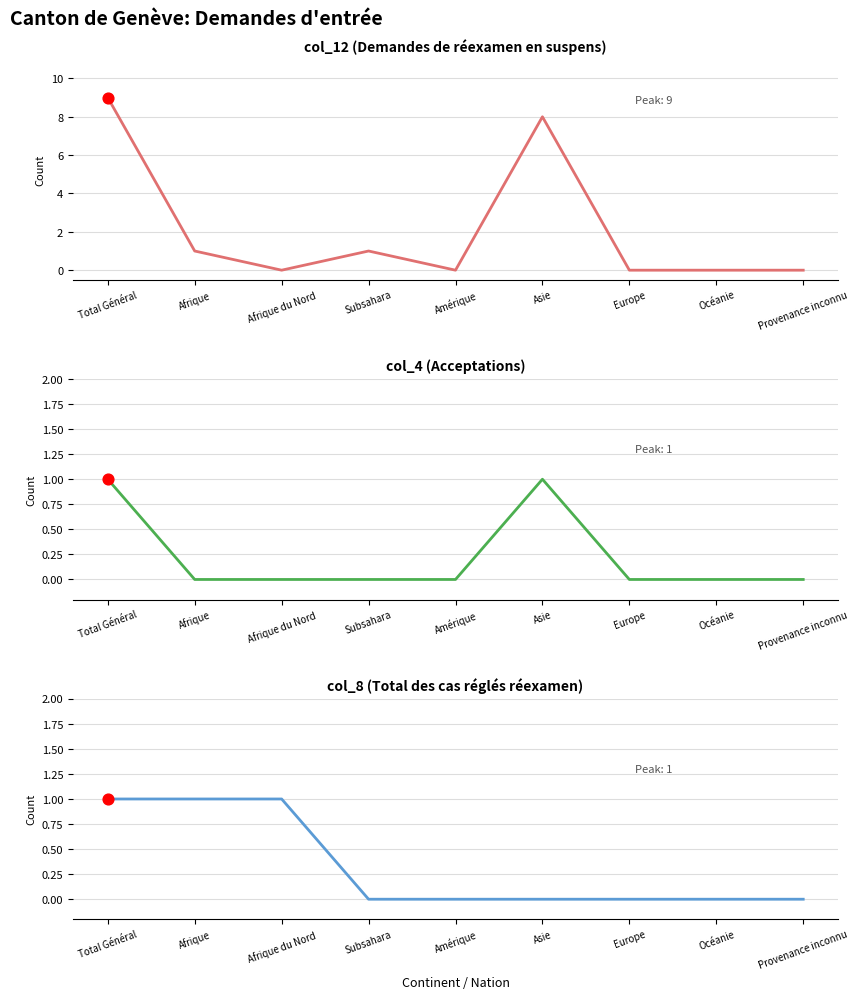

Which series reaches the minimum Y coordinate?

col_12 (Demandes de réexamen en suspens)